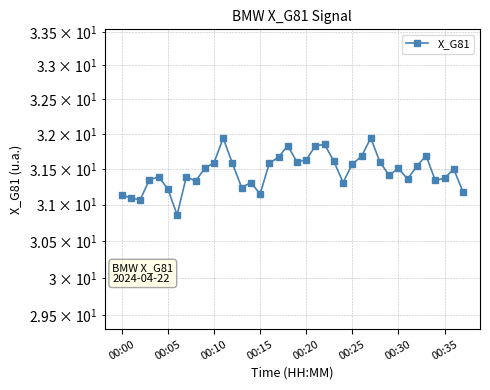

At which label does the data first exceed 31?

00:00